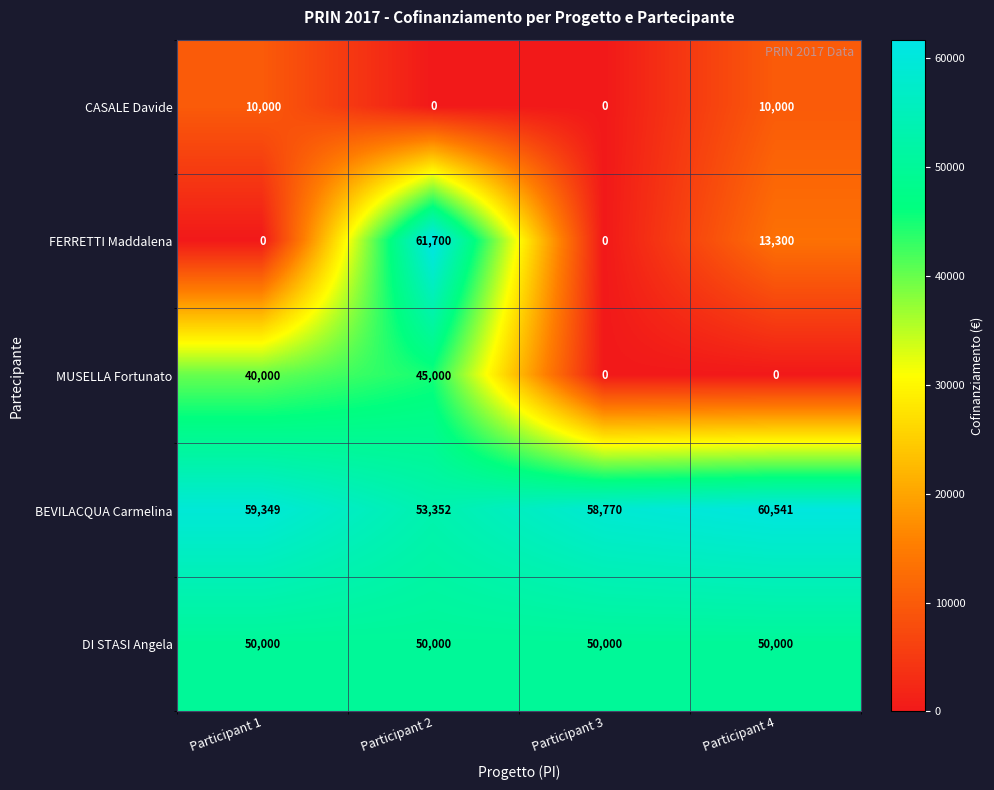

What is the sum of all FERRETTI Maddalena values?

75000